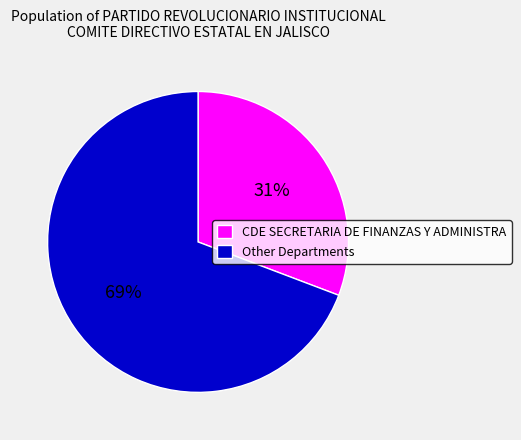

Is there a majority slice in this chart?

Yes